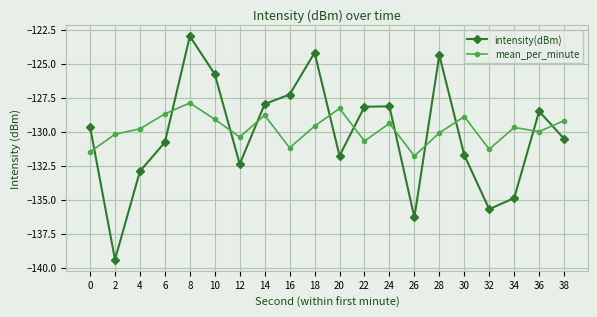

Rank the series by their average value, from highest to lowest.

mean_per_minute, intensity(dBm)